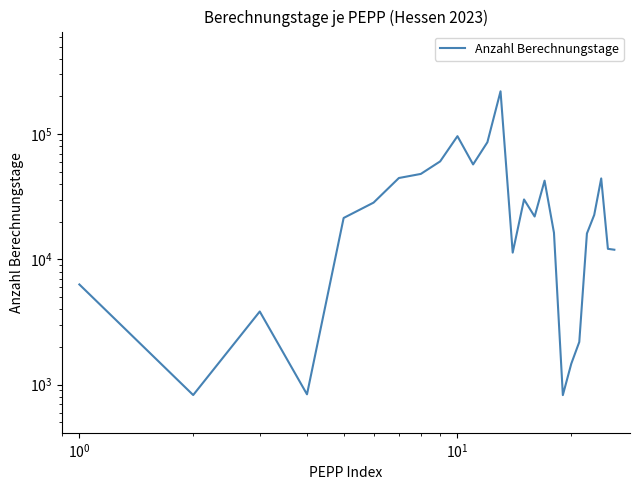

How many lines are shown in the chart?

1